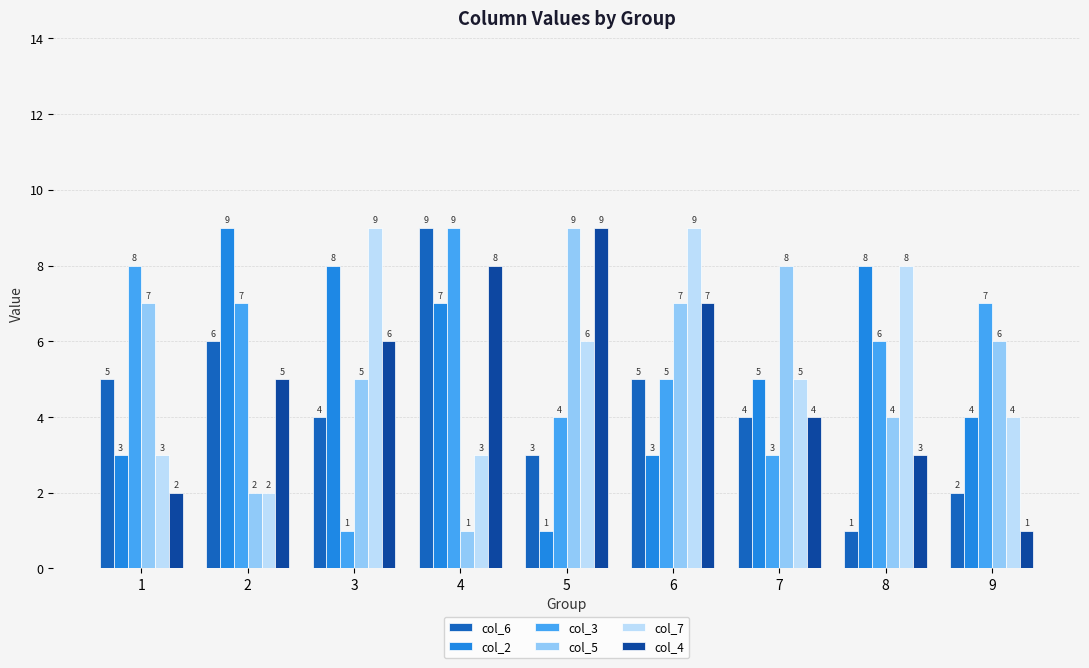

What is the sum of the col_7 values at 9 and 1?

7